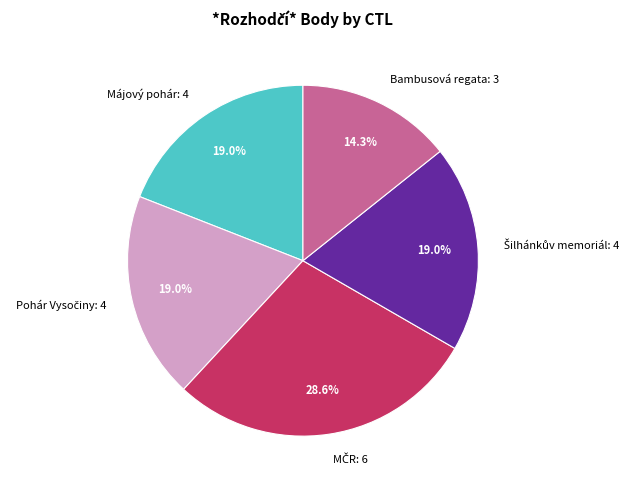

Count the number of slices in the pie.

5